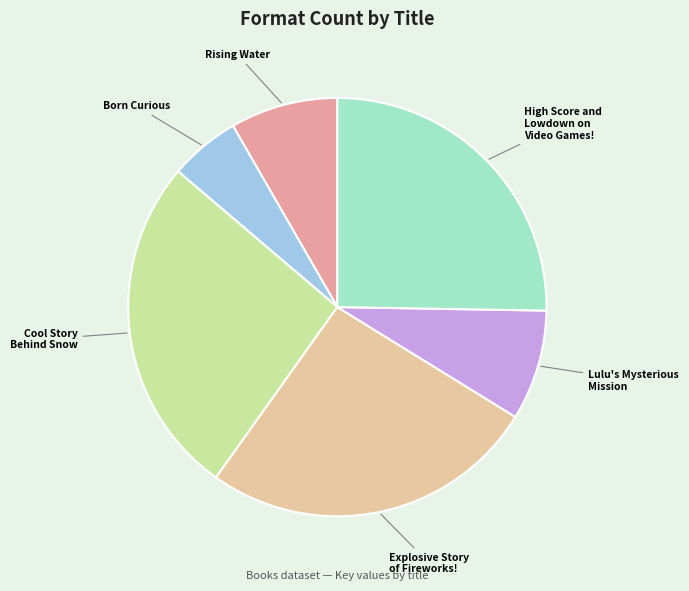

Does Born Curious represent more than half of the total?

No